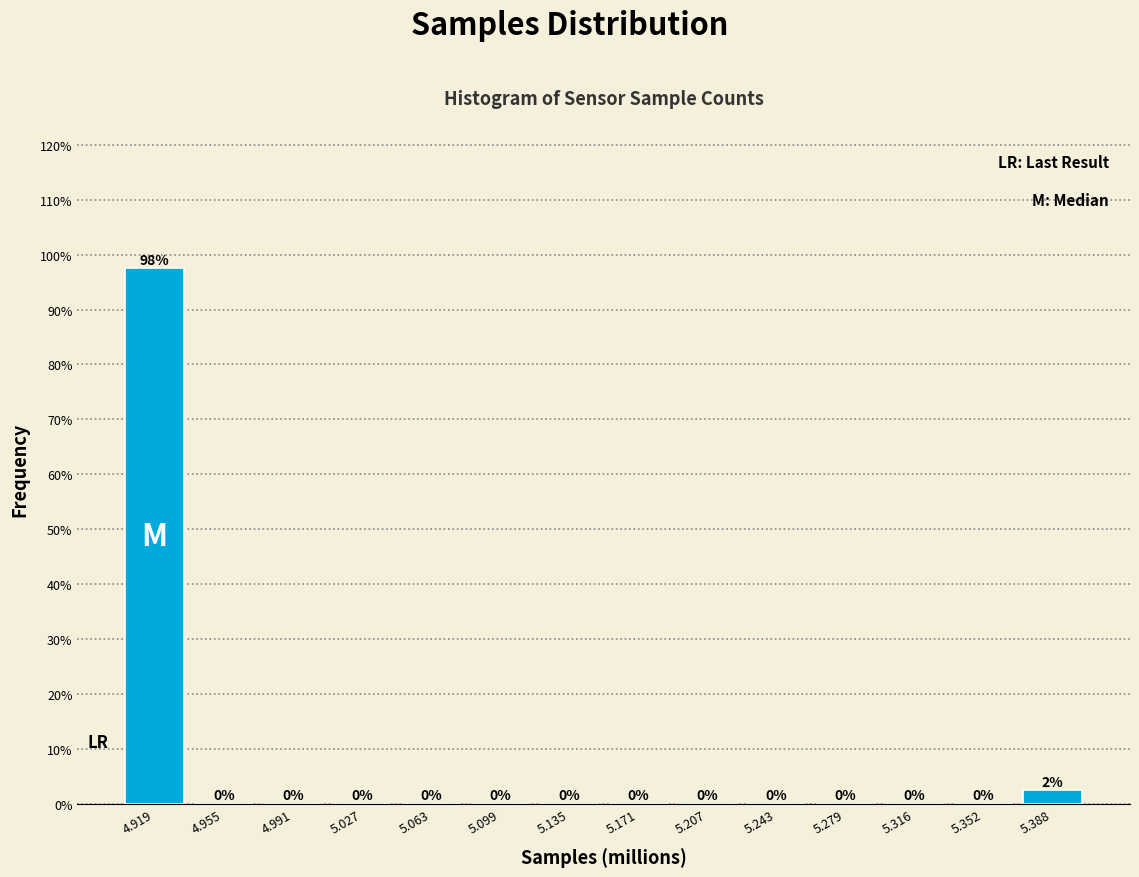

Which range on the x-axis has the tallest bar?

4.900 to 4.935